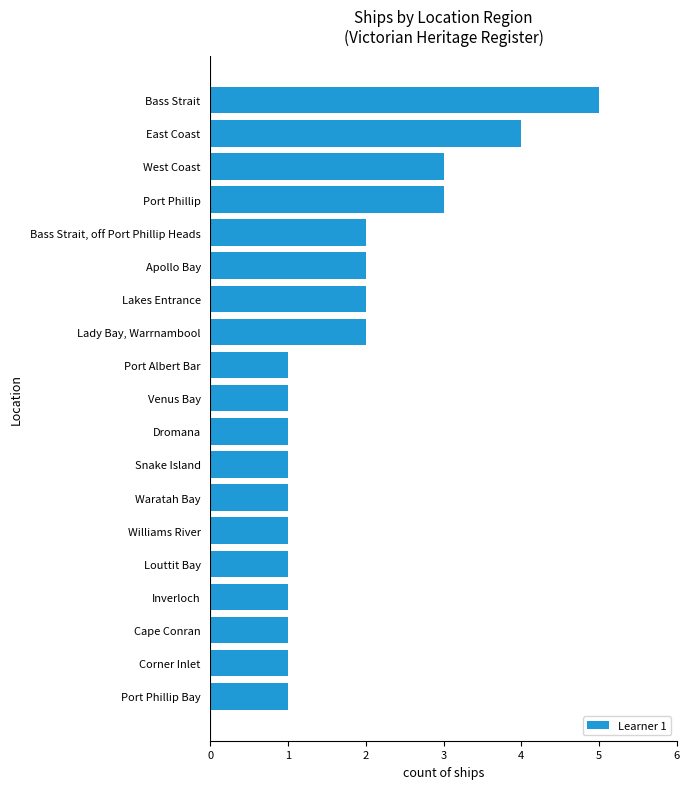

How many bars are there in total?

19